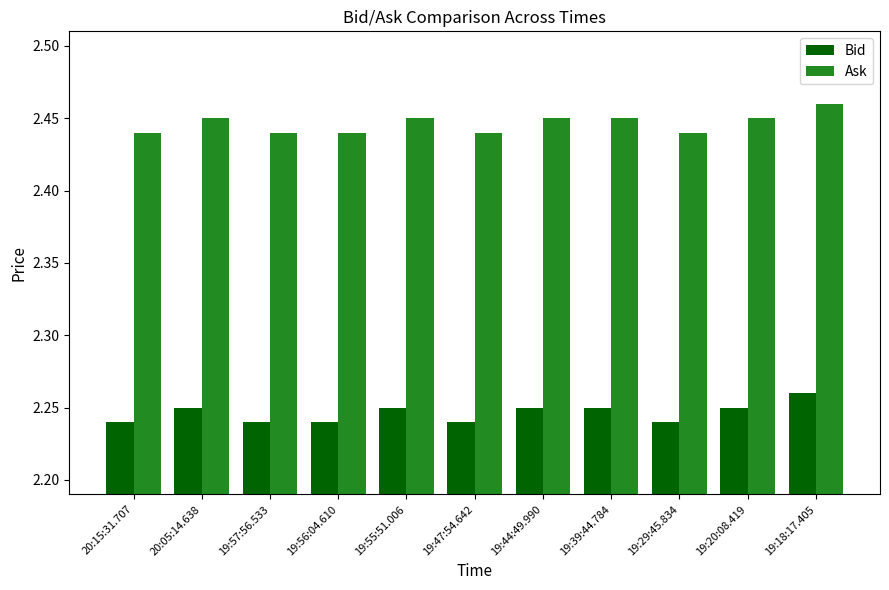

How many Bid values are between 2 and 3?

11